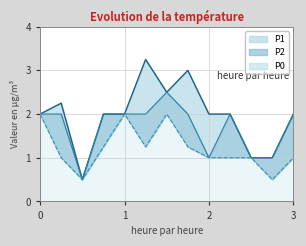

Count the number of data series in this chart.

3